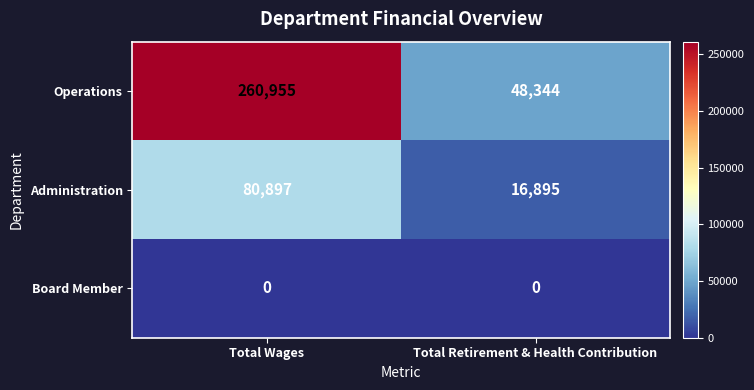

What is the sum of all Operations values?

309299